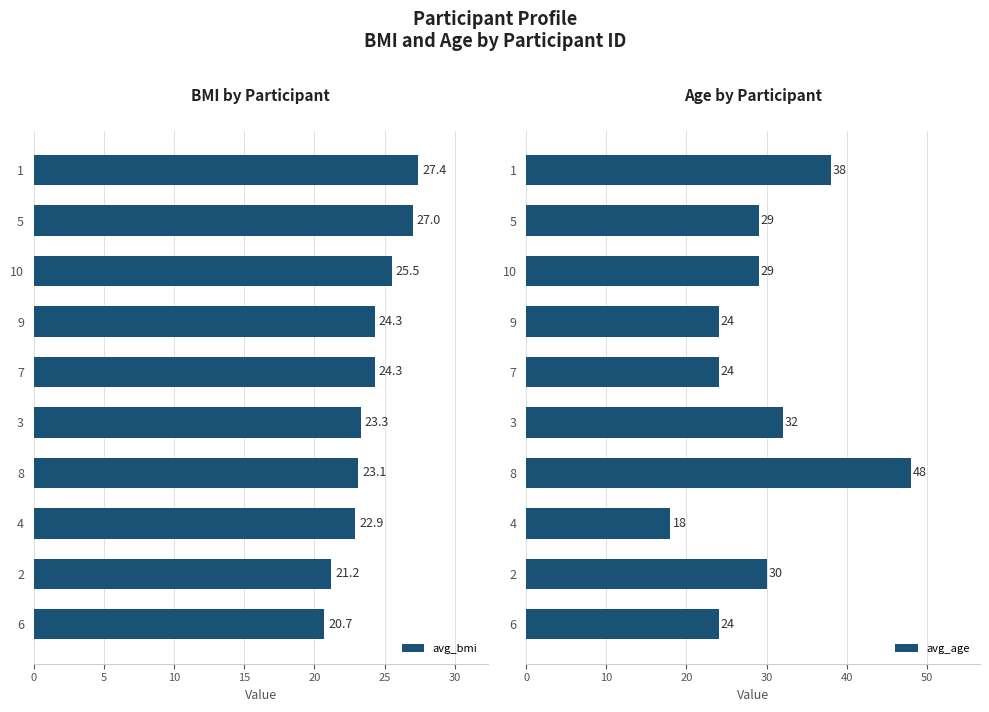

What is the approximate value of avg_bmi at 8?

23.1